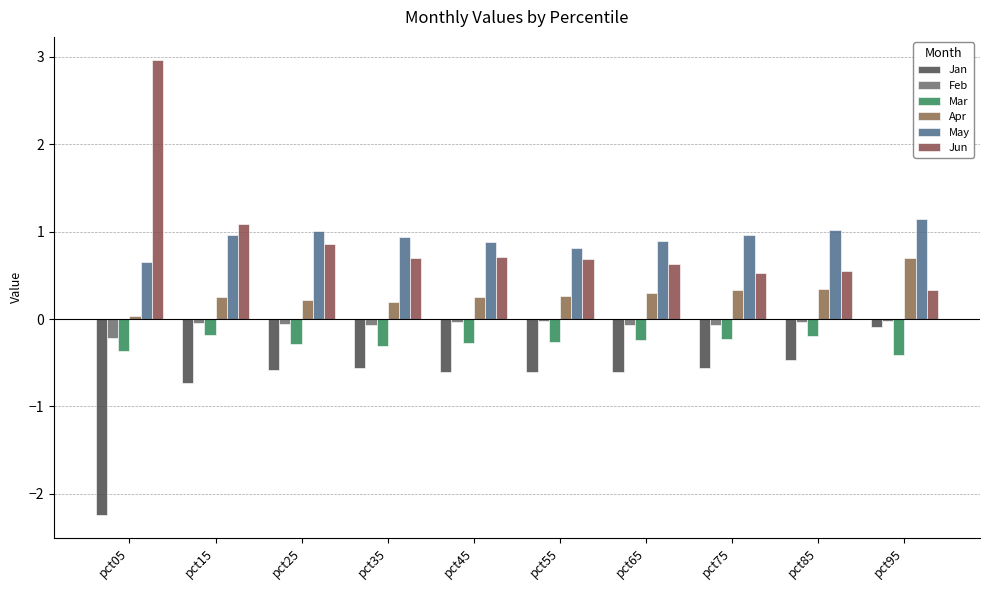

What is the sum of the Feb values at pct95 and pct45?

-0.1